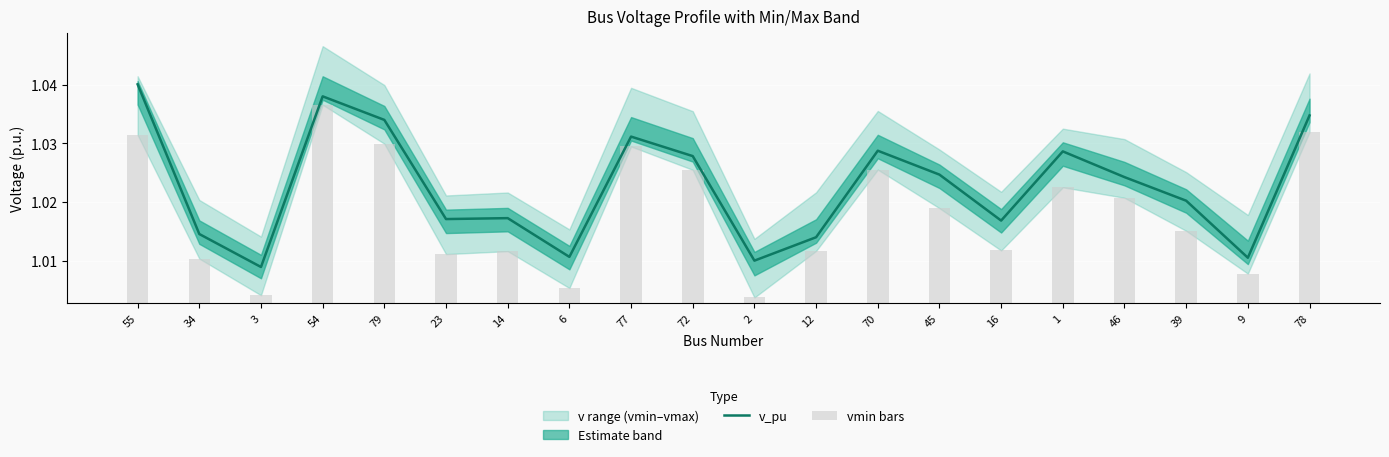

Where is v_pu nearest to the value 1?

3